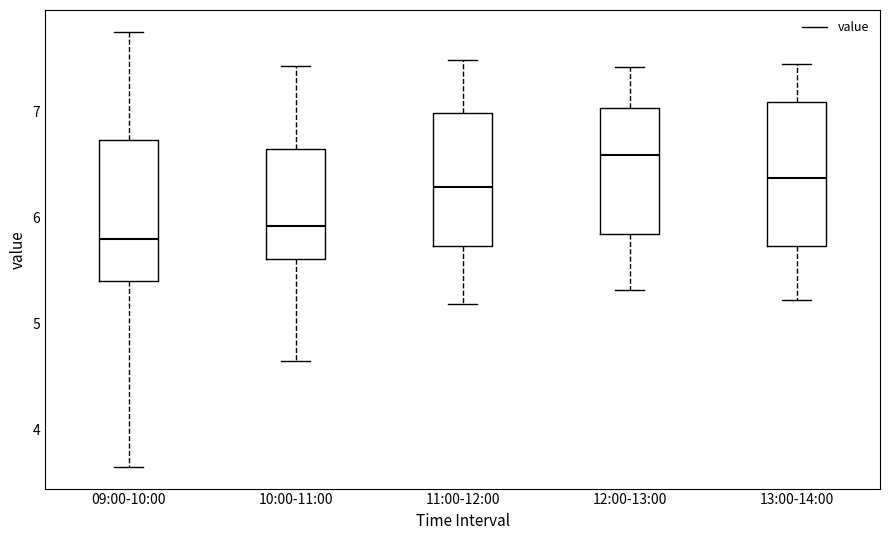

Where is the lower edge of the box for 11:00-12:00 on the y-axis? The values are not printed on the chart, so give them approximately, as read against the axis.

5.7